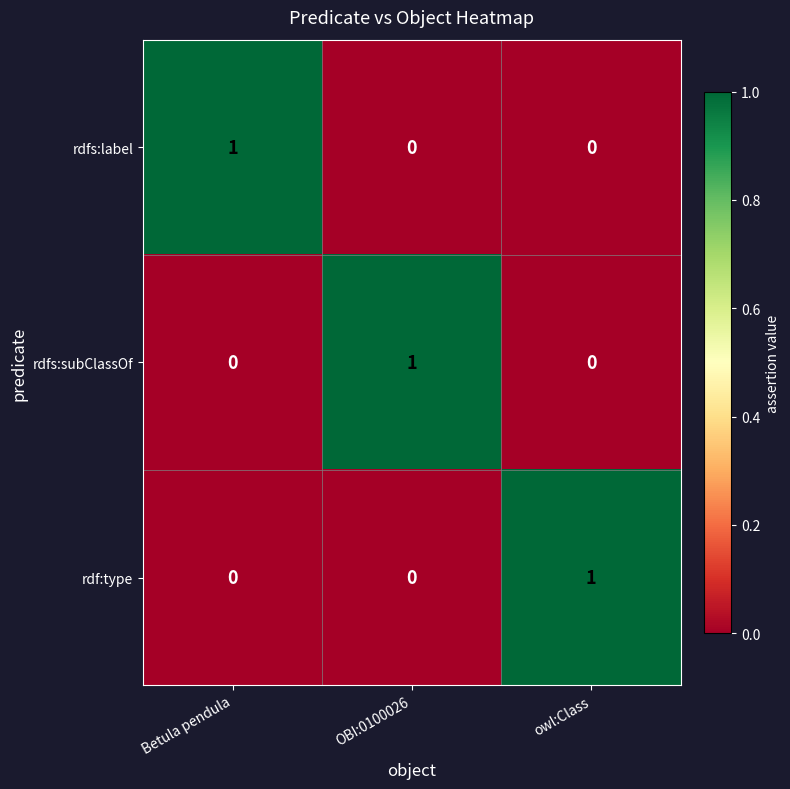

The rdfs:subClassOf series shows 1 at OBI:0100026. True or false?

True